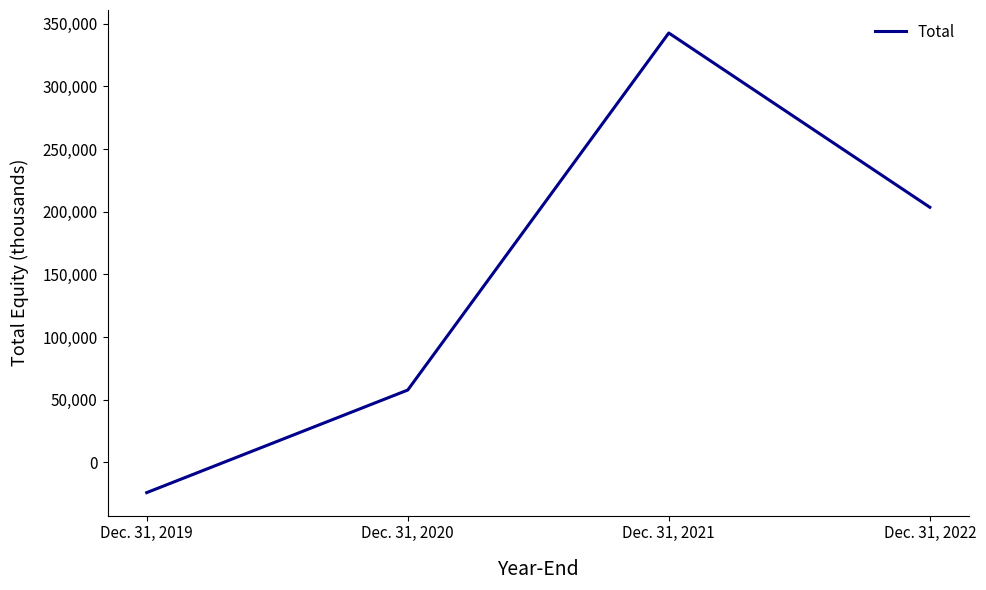

Read the value at Dec. 31, 2022, to the nearest 100.

203500